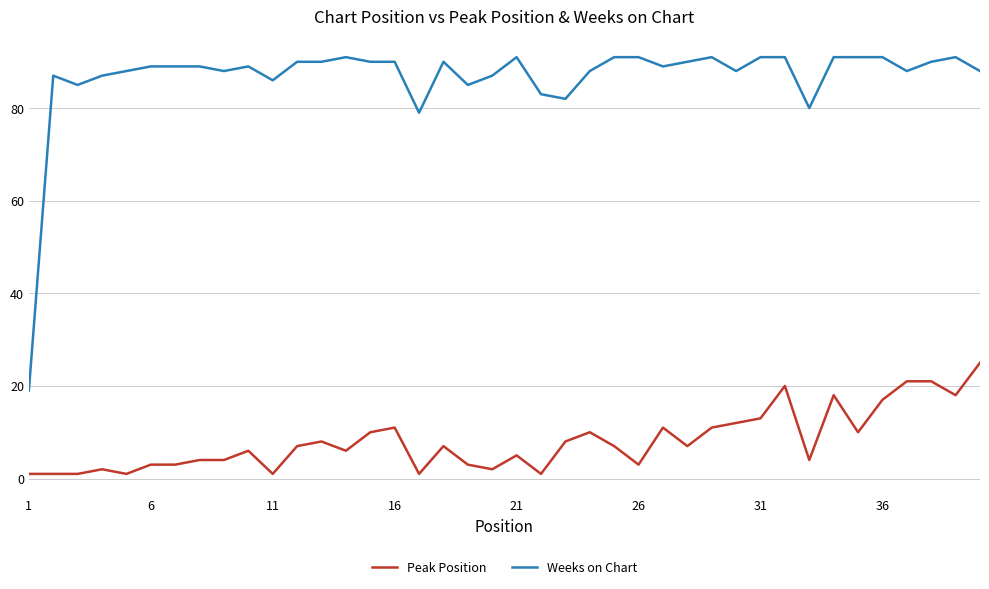

What is the greatest value displayed?

91